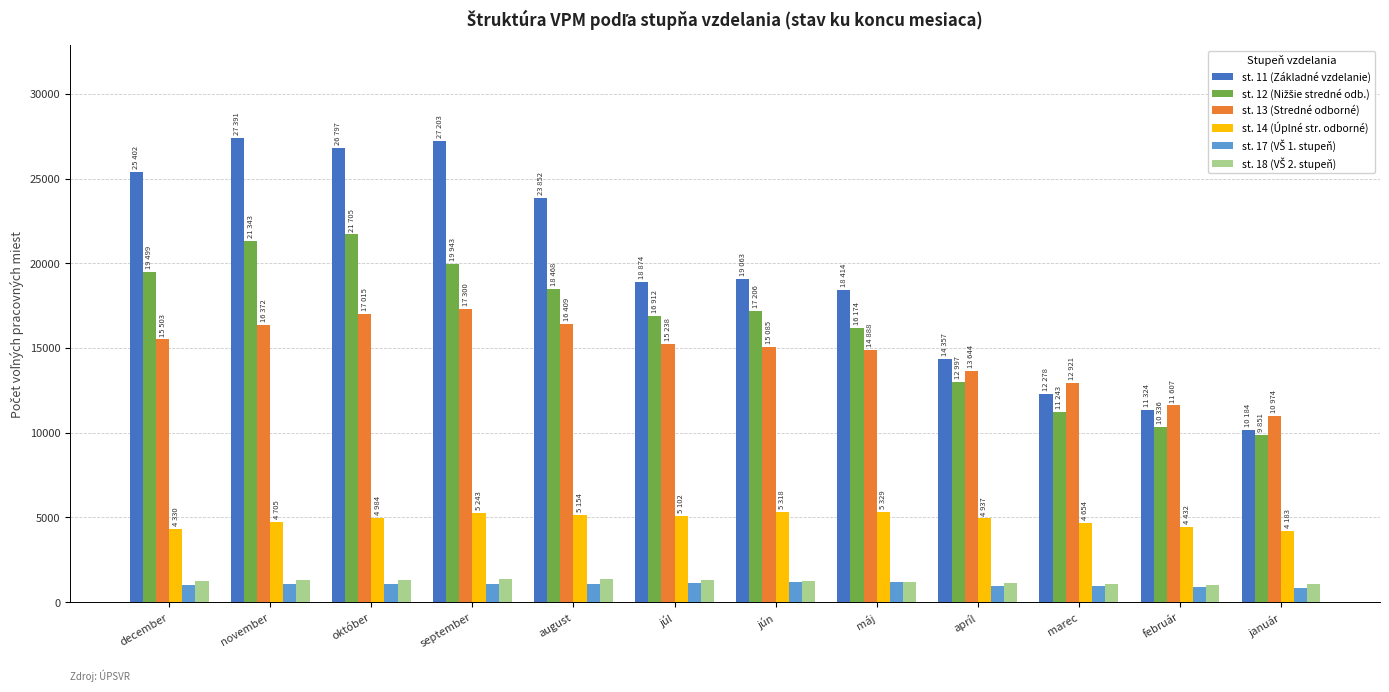

Are the bars grouped side by side (vs. stacked)?

Yes